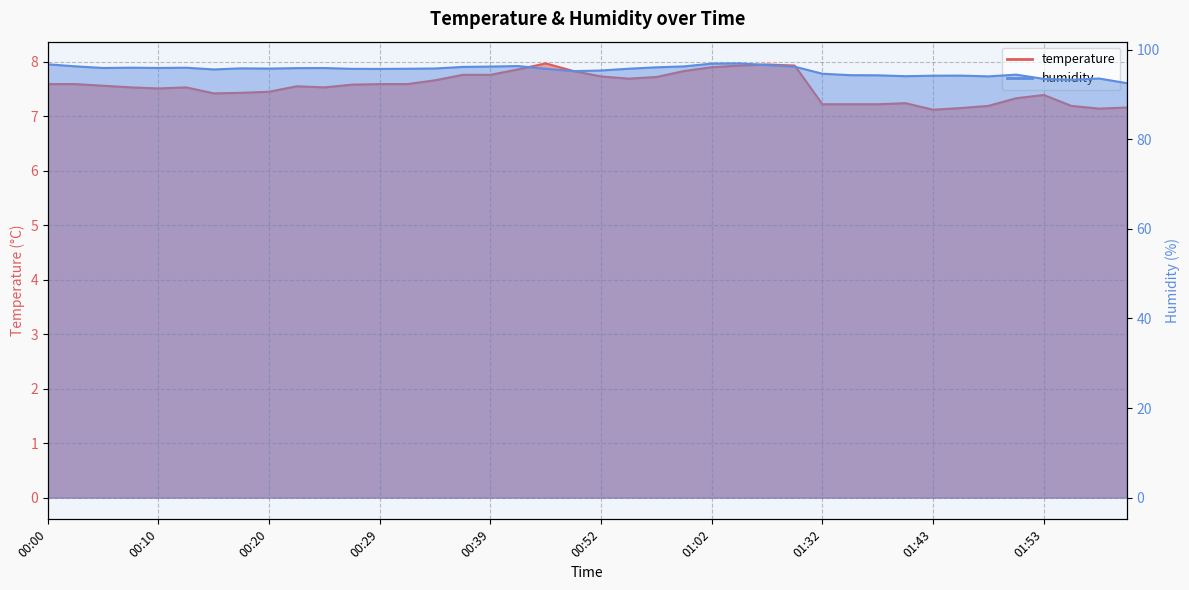

What is the lowest value of the temperature series?

7.1